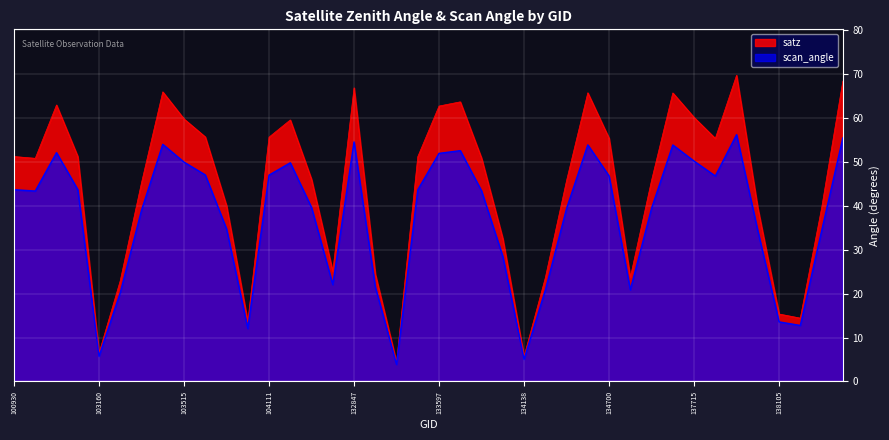

Where is the first local minimum for scan_angle?

102792